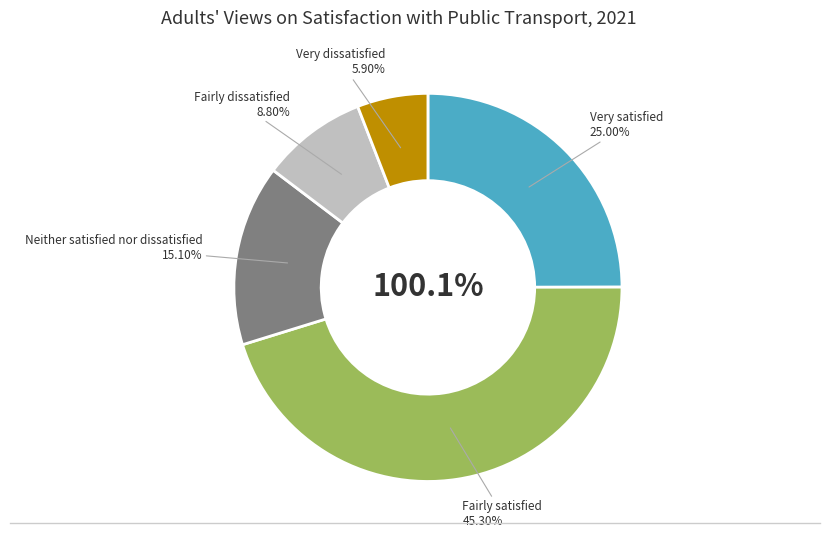

To the nearest percent, what portion does Neither satisfied nor dissatisfied represent?

15%